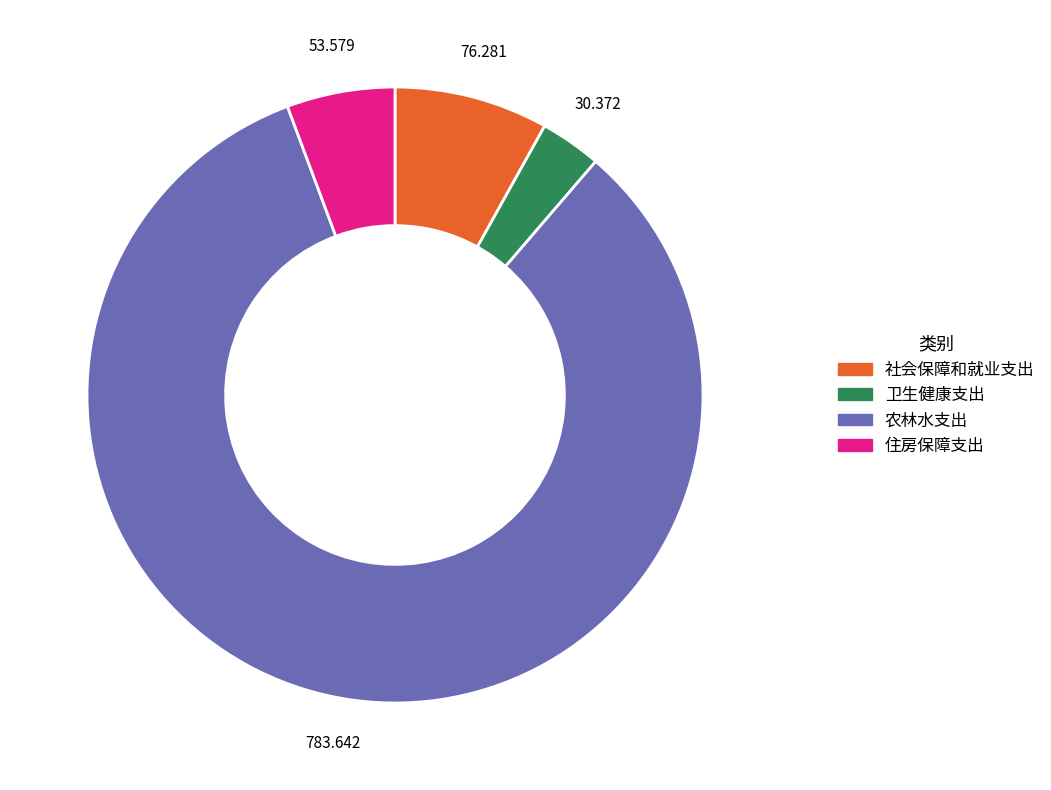

The 农林水支出 slice represents 70% of the pie. True or false?

False